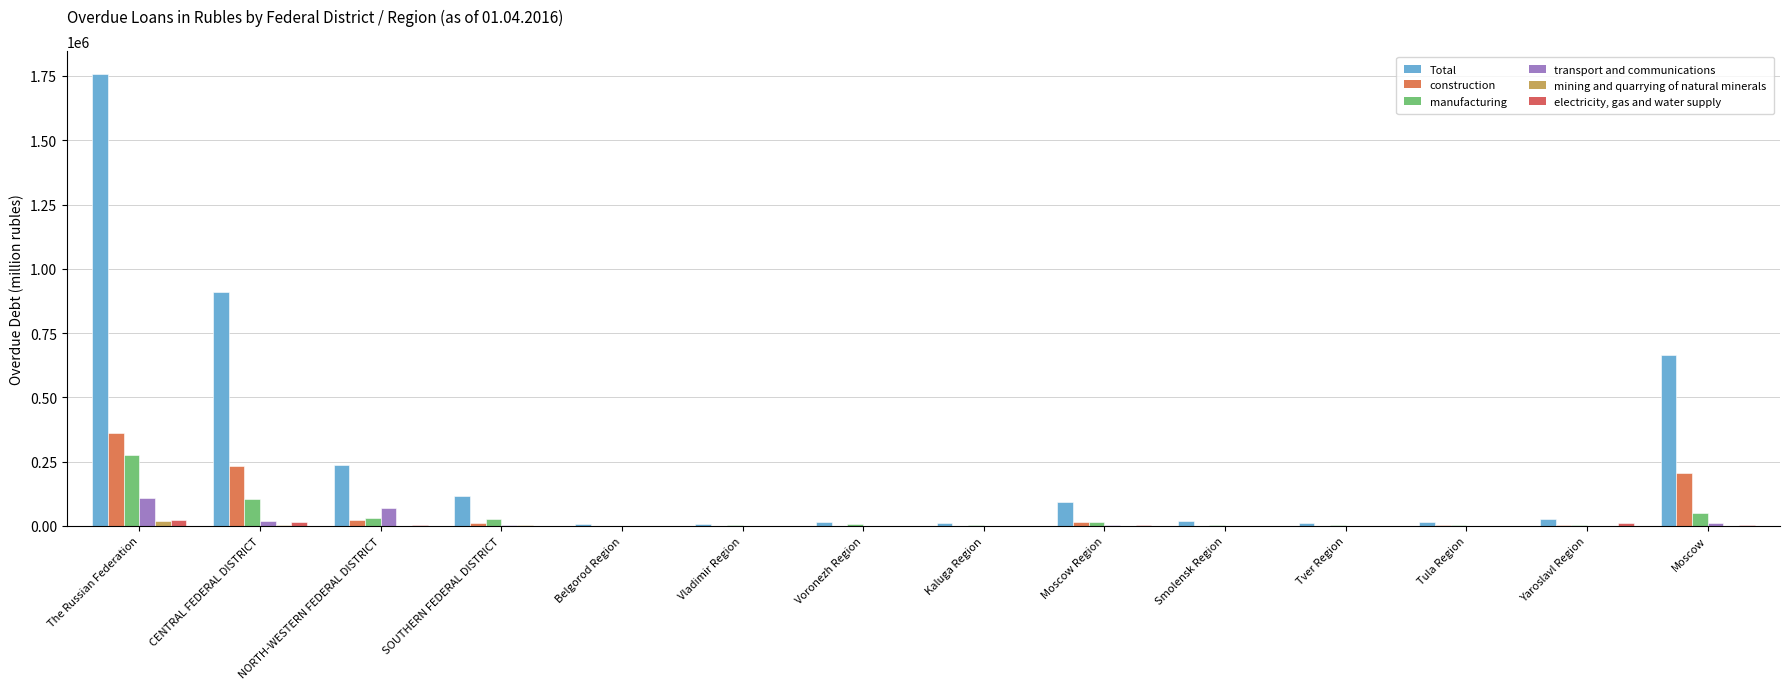

Reading left to right, list all the values displayed in this chart.

Total: The Russian Federation=1758010	CENTRAL FEDERAL DISTRICT=909180	NORTH-WESTERN FEDERAL DISTRICT=238507	SOUTHERN FEDERAL DISTRICT=117281	Belgorod Region=7086	Vladimir Region=6991	Voronezh Region=15843	Kaluga Region=10805	Moscow Region=91223	Smolensk Region=19785	Tver Region=10008	Tula Region=14247	Yaroslavl Region=25366	Moscow=664200
construction: The Russian Federation=363267	CENTRAL FEDERAL DISTRICT=232877	NORTH-WESTERN FEDERAL DISTRICT=24129	SOUTHERN FEDERAL DISTRICT=11374	Belgorod Region=1342	Vladimir Region=270	Voronezh Region=792	Kaluga Region=184	Moscow Region=16995	Smolensk Region=975	Tver Region=397	Tula Region=1800	Yaroslavl Region=2115	Moscow=205277
manufacturing: The Russian Federation=274038	CENTRAL FEDERAL DISTRICT=104878	NORTH-WESTERN FEDERAL DISTRICT=29219	SOUTHERN FEDERAL DISTRICT=26499	Belgorod Region=384	Vladimir Region=2792	Voronezh Region=7424	Kaluga Region=2275	Moscow Region=16758	Smolensk Region=2753	Tver Region=3853	Tula Region=4809	Yaroslavl Region=2790	Moscow=49283
transport and communications: The Russian Federation=109213	CENTRAL FEDERAL DISTRICT=20369	NORTH-WESTERN FEDERAL DISTRICT=68009	SOUTHERN FEDERAL DISTRICT=4466	Belgorod Region=305	Vladimir Region=108	Voronezh Region=314	Kaluga Region=250	Moscow Region=4264	Smolensk Region=235	Tver Region=877	Tula Region=775	Yaroslavl Region=177	Moscow=11877
mining and quarrying of natural minerals: The Russian Federation=17493	CENTRAL FEDERAL DISTRICT=1989	NORTH-WESTERN FEDERAL DISTRICT=357	SOUTHERN FEDERAL DISTRICT=4560	Belgorod Region=12	Vladimir Region=8	Voronezh Region=12	Kaluga Region=37	Moscow Region=384	Smolensk Region=0	Tver Region=0	Tula Region=2	Yaroslavl Region=0	Moscow=1488
electricity, gas and water supply: The Russian Federation=22126	CENTRAL FEDERAL DISTRICT=16841	NORTH-WESTERN FEDERAL DISTRICT=2568	SOUTHERN FEDERAL DISTRICT=515	Belgorod Region=0	Vladimir Region=29	Voronezh Region=0	Kaluga Region=4	Moscow Region=2238	Smolensk Region=37	Tver Region=16	Tula Region=0	Yaroslavl Region=10479	Moscow=3721